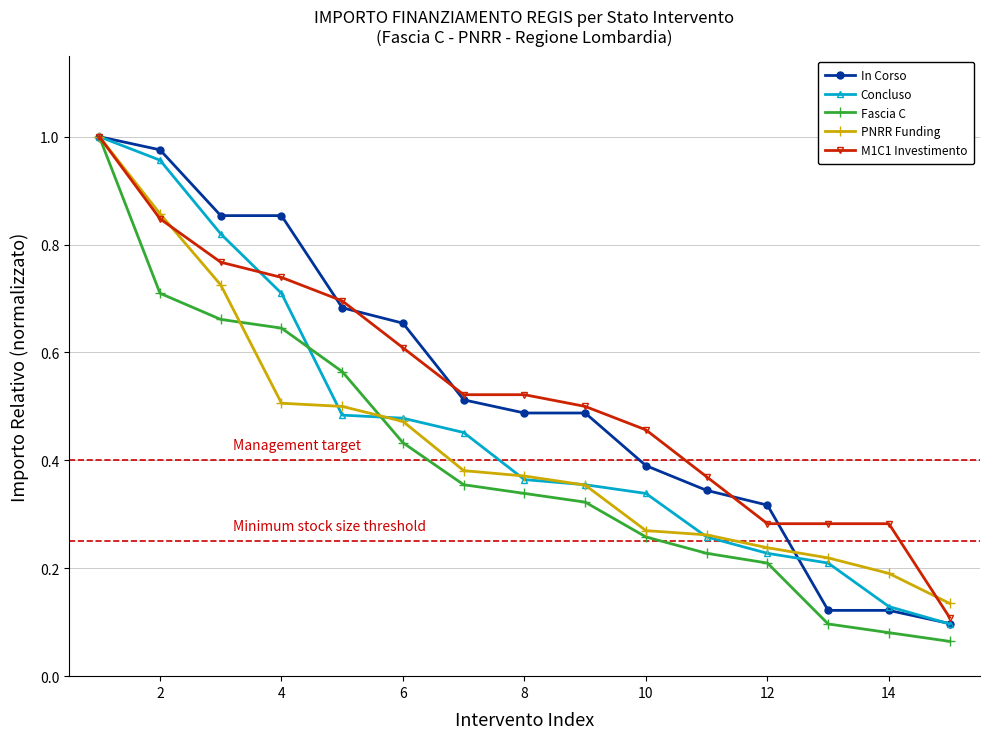

Which series has the largest range (max minus min)?

Fascia C